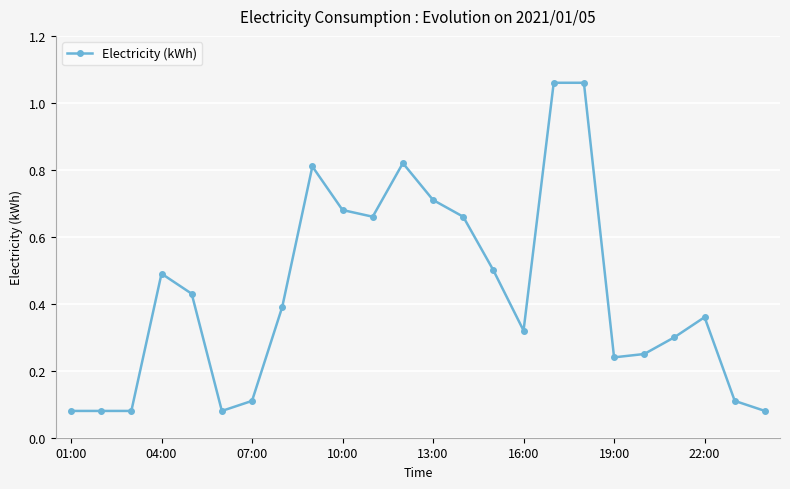

True or false: there are more than 1 points higher than both neighbors.

True